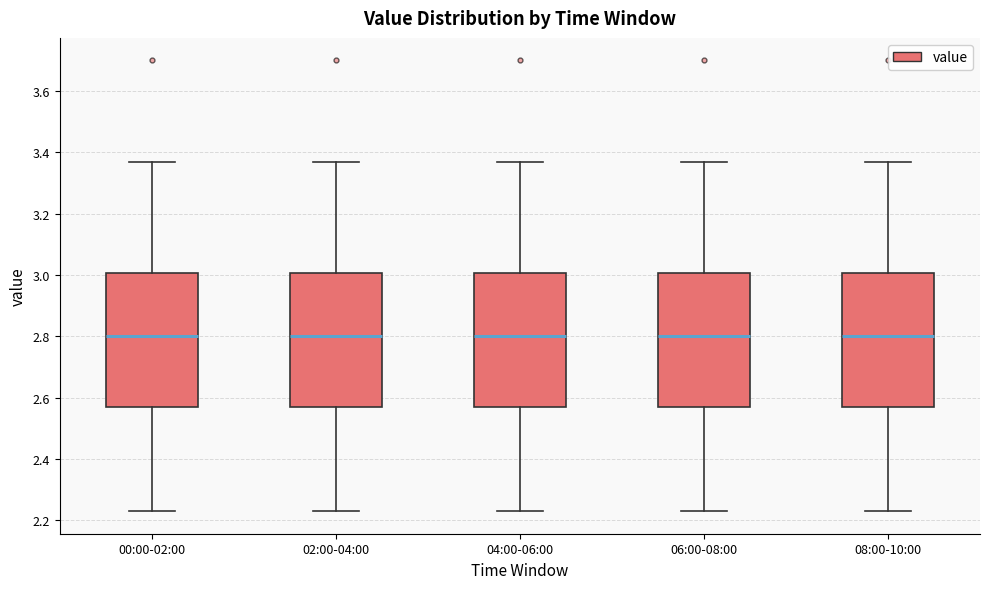

Reading left to right, transcribe this box plot: for each box, give where its median line is, the range the box spans, and where its two whiskers end, as read against the y-axis. The values are not printed on the chart, so give them approximately, as read against the axis.

00:00-02:00: median 2.80, box 2.58 to 3.00, whiskers 2.24 to 3.38
02:00-04:00: median 2.80, box 2.58 to 3.00, whiskers 2.24 to 3.38
04:00-06:00: median 2.80, box 2.58 to 3.00, whiskers 2.24 to 3.38
06:00-08:00: median 2.80, box 2.58 to 3.00, whiskers 2.24 to 3.38
08:00-10:00: median 2.80, box 2.58 to 3.00, whiskers 2.24 to 3.38